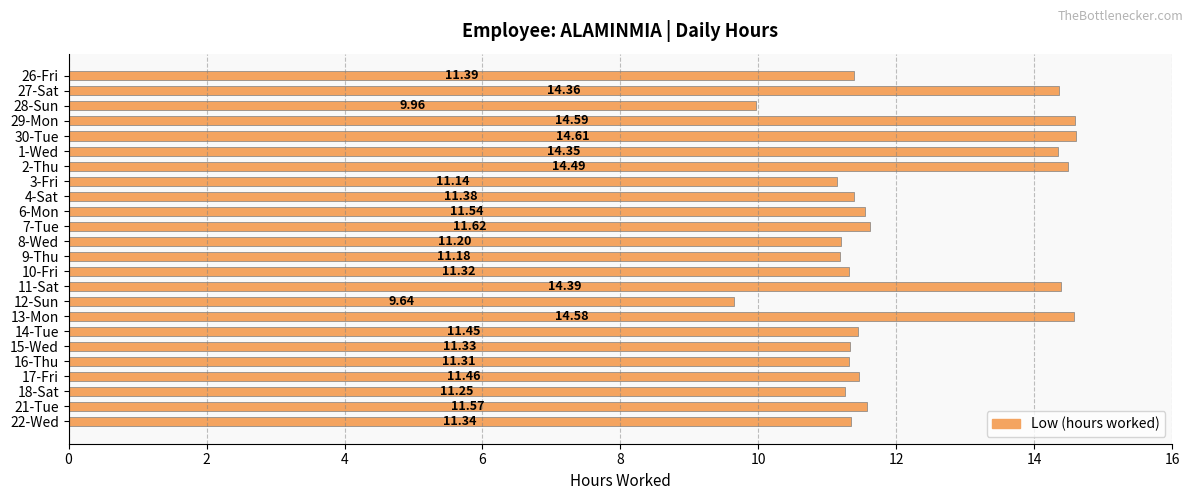

Count the number of data series in this chart.

1